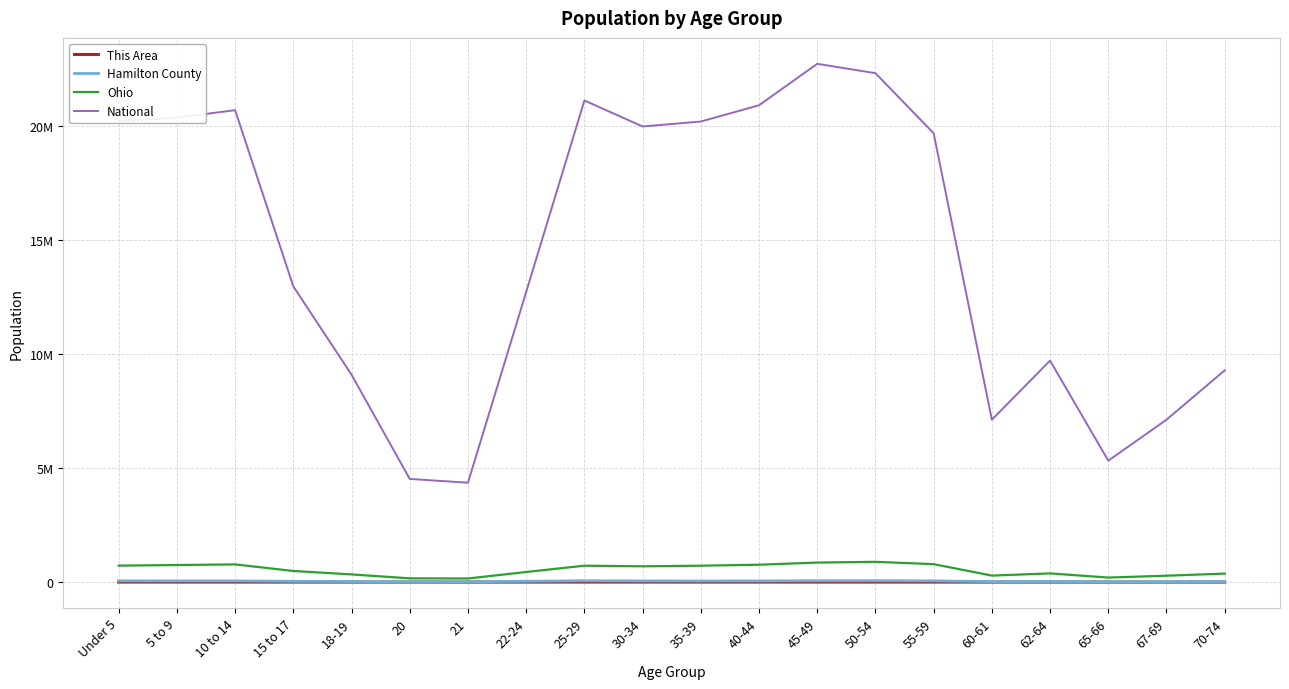

Is this an area chart (filled region under the line)?

No